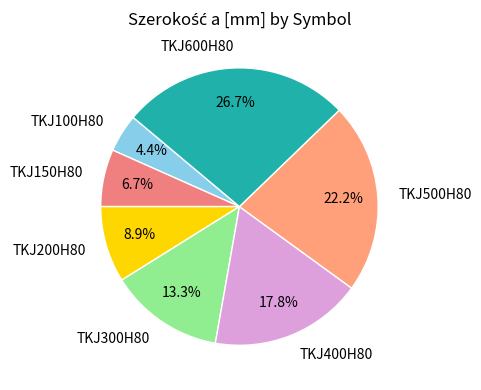

Does any single category account for the majority?

No